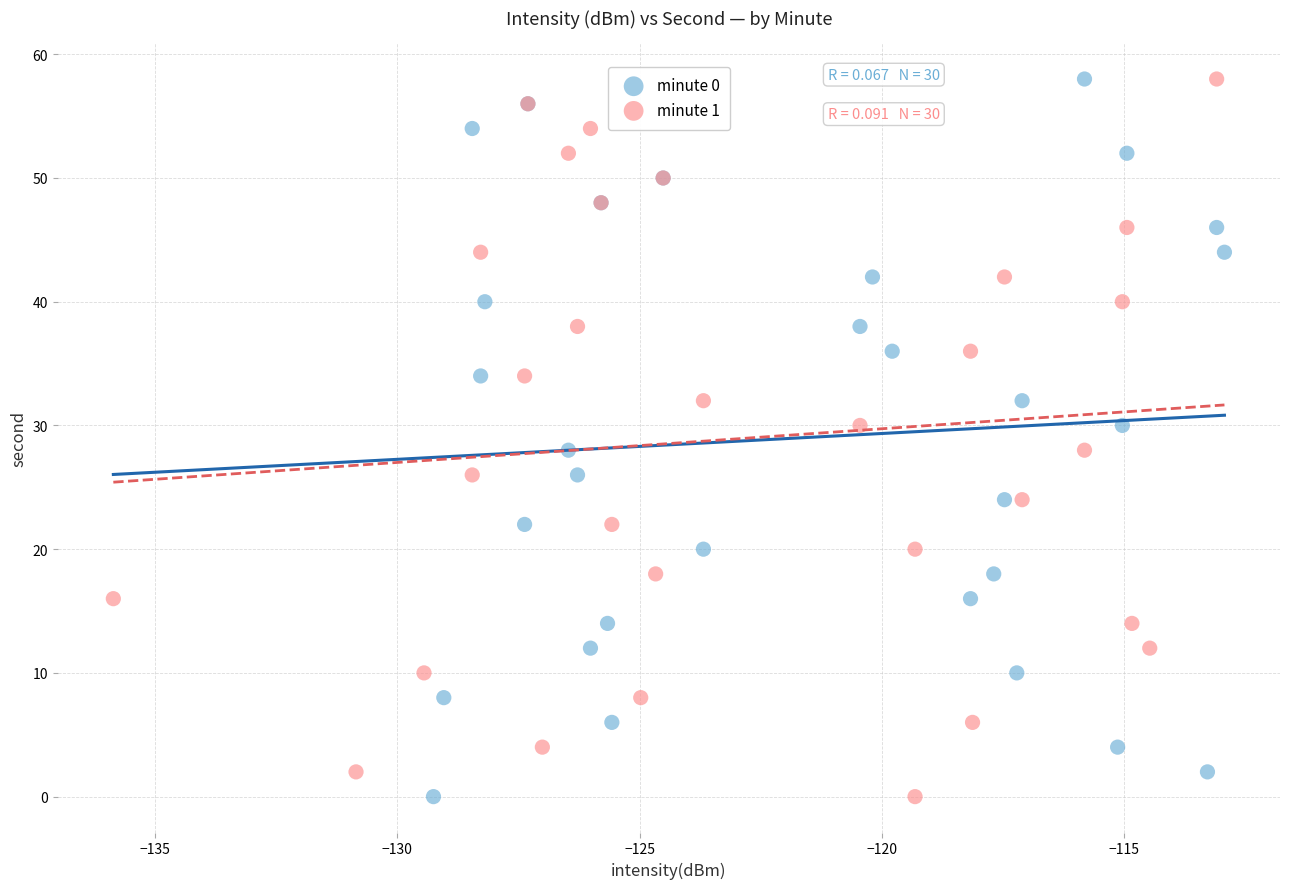

What are all the series names shown in the legend?

minute 0, minute 1